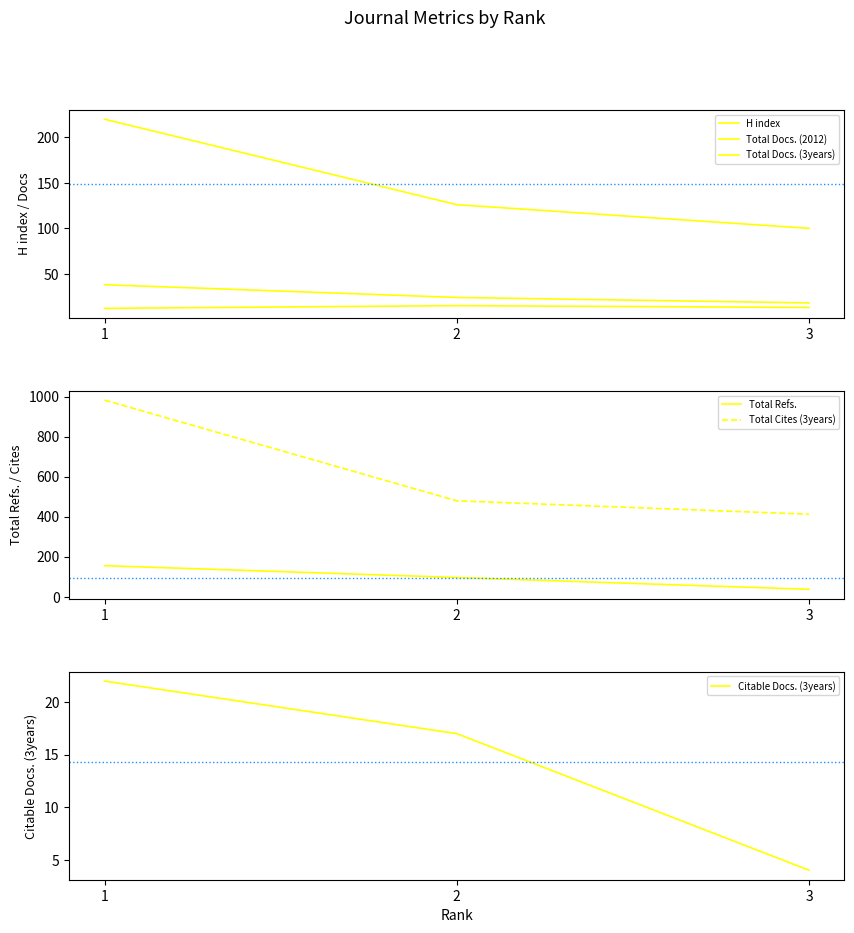

Is it true that Total Cites (3years) equals 182 at 2?

False